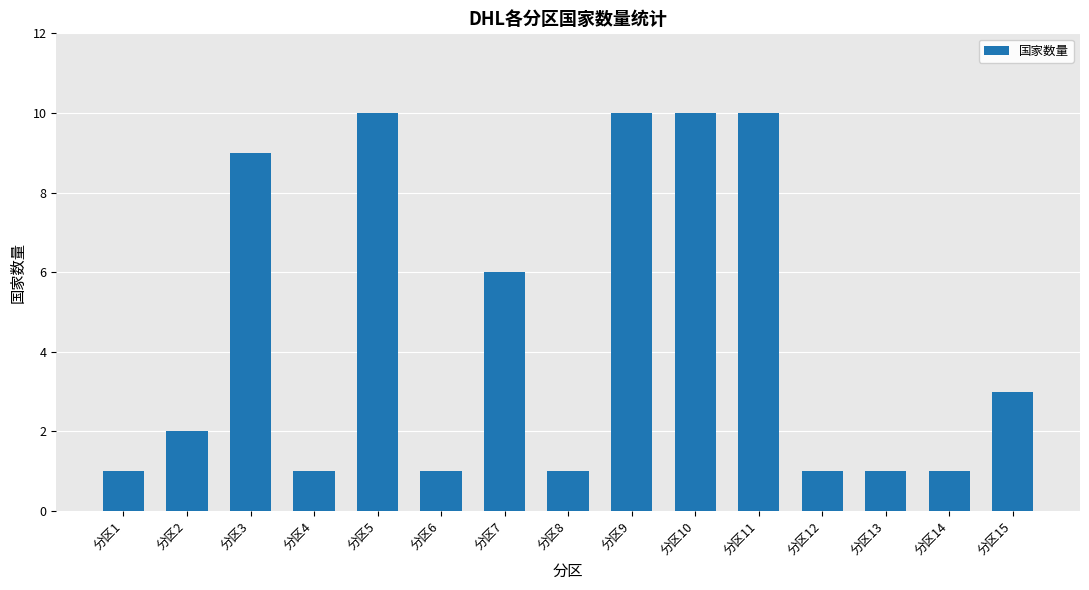

What is the approximate value at 分区8?

1